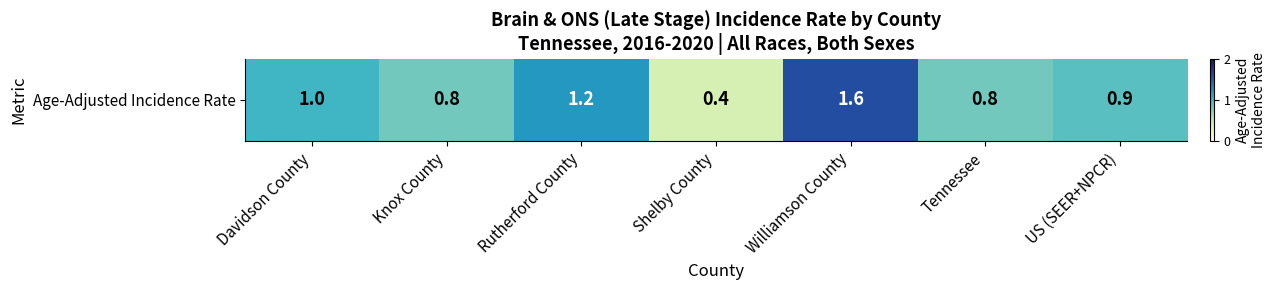

What is the difference between the maximum and second lowest values?

0.8